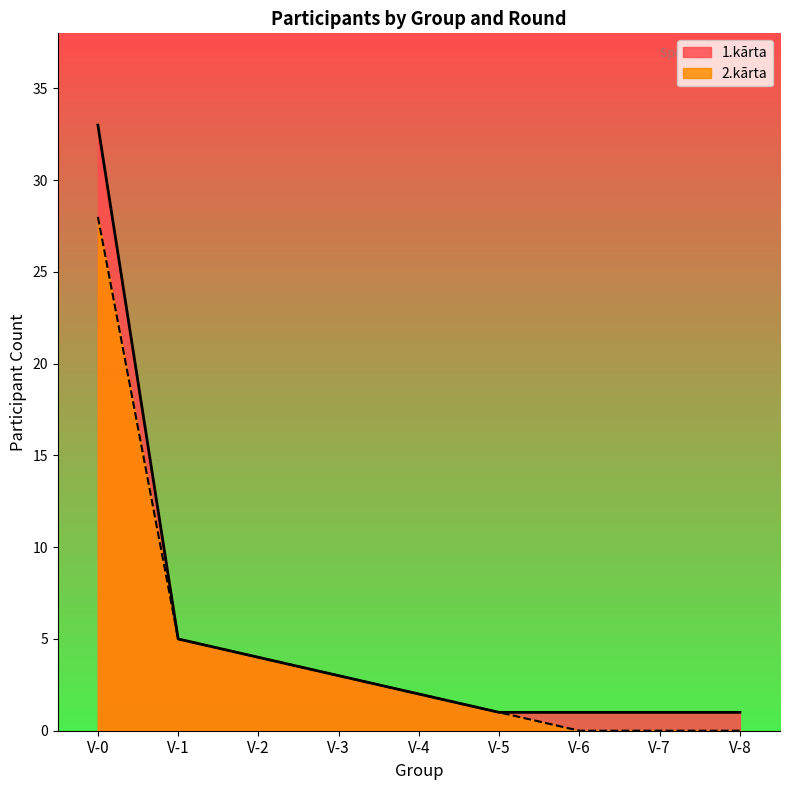

Reading left to right, transcribe all the data shown in this chart.

1.kārta participants: 28	5	4	3	2	1	0	0	0
2.kārta participants: 33	5	4	3	2	1	1	1	1